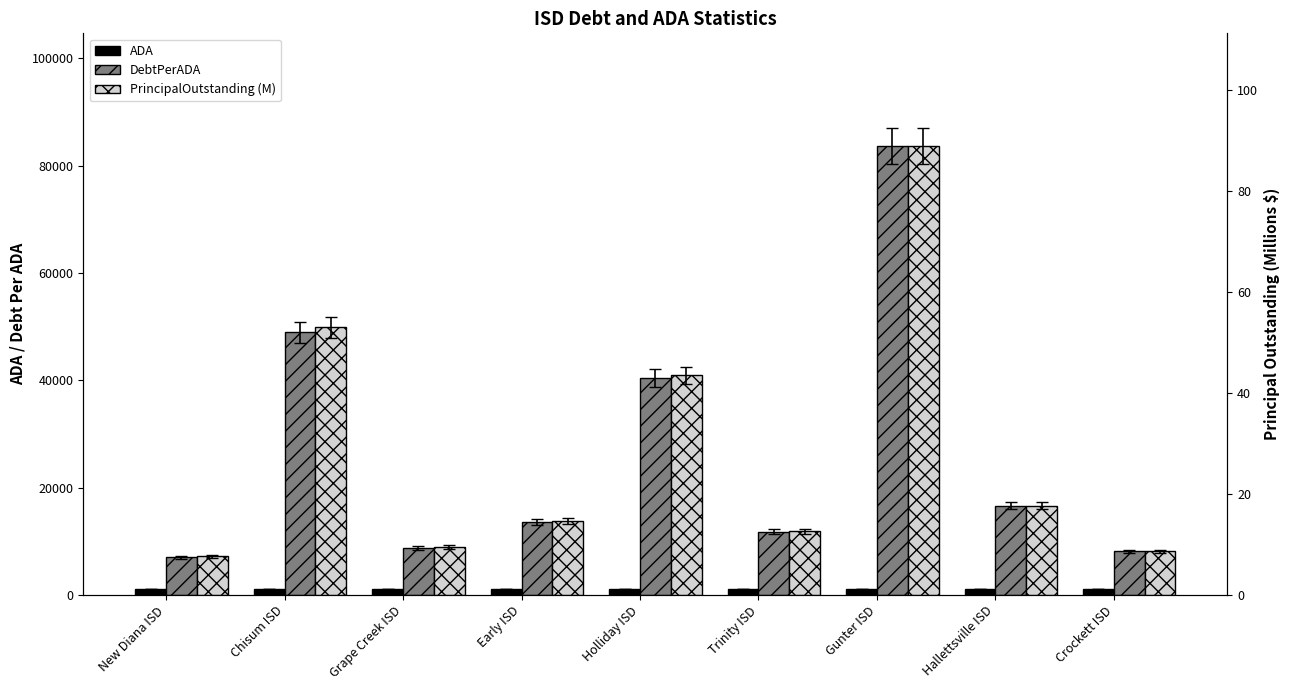

Reading left to right, list all the values displayed in this chart.

ADA: 1088.1	1082.9	1081.0	1075.8	1074.7	1068.7	1062.7	1060.0	1059.2
DebtPerADA: 7010.6	48929.3	8719.2	13612.4	40439.6	11766.2	83753.6	16626.6	8105.3
PrincipalOutstanding (M): 7.6	53.0	9.4	14.6	43.5	12.6	89.0	17.6	8.6